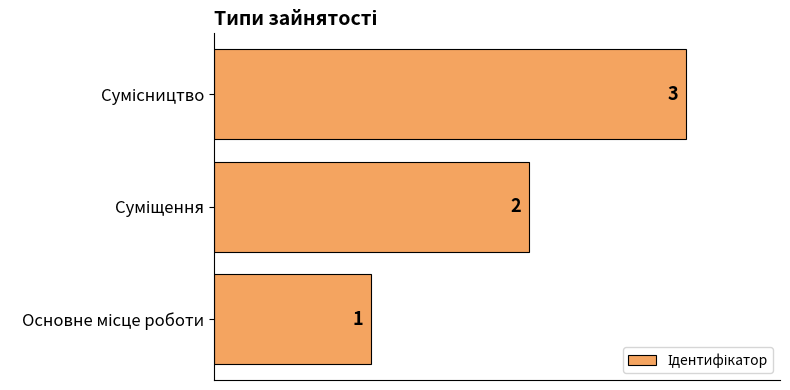

Count the number of categories in the chart.

3